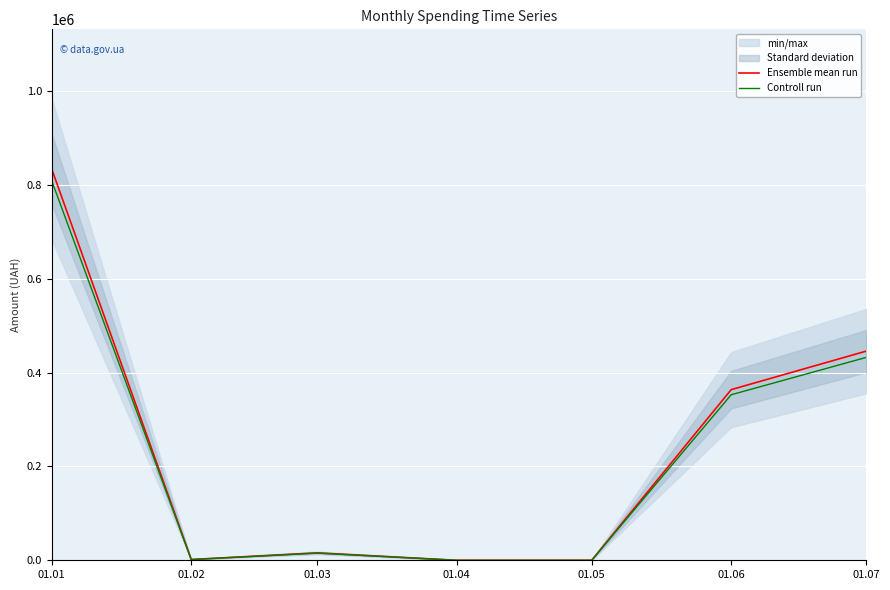

True or false: Ensemble mean run and Controll run cross at least once.

False